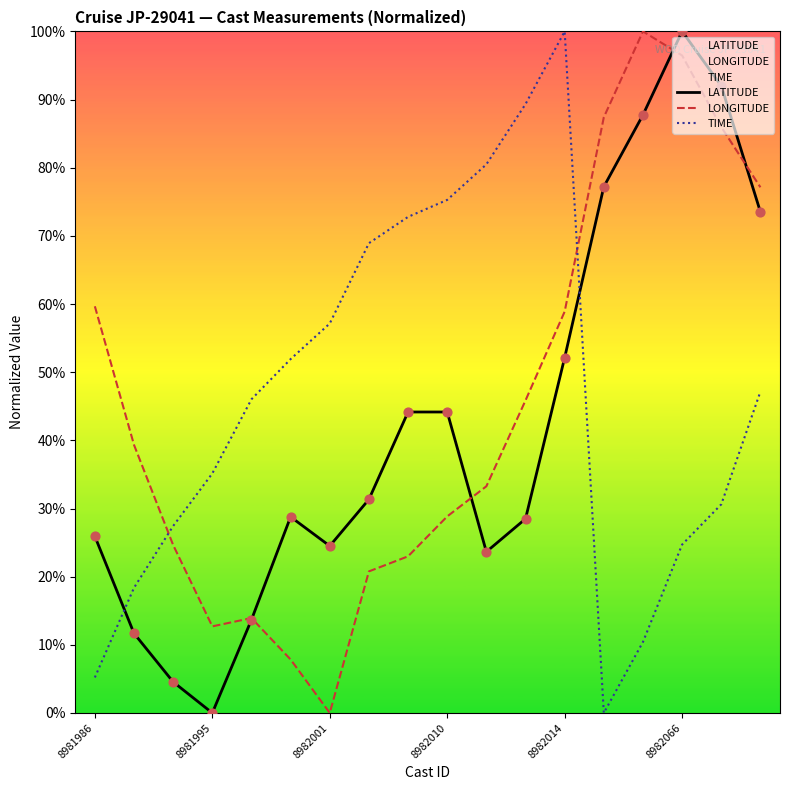

What are all the series names shown in the legend?

LATITUDE, LONGITUDE, TIME